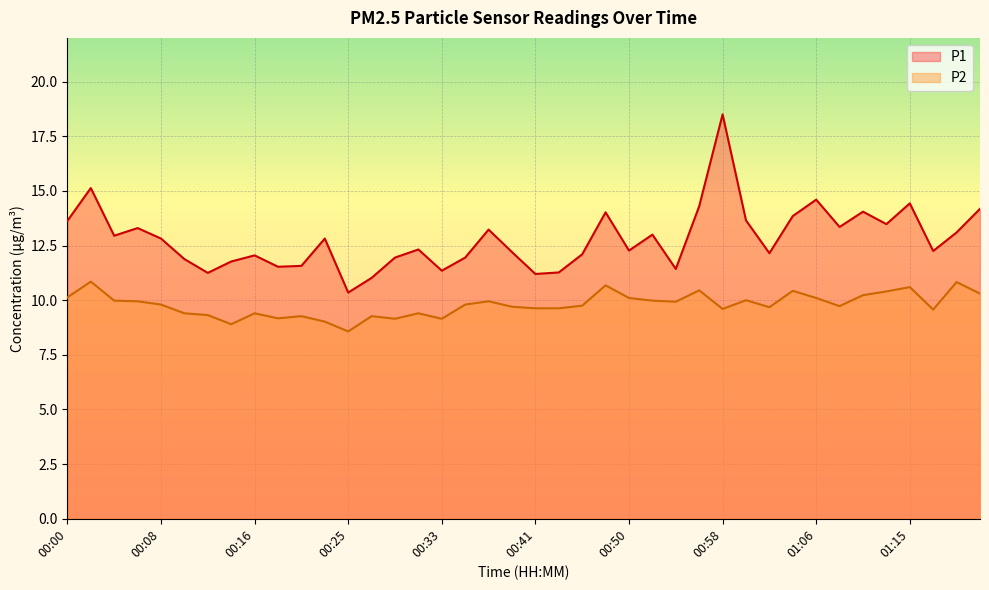

How many interior local valleys does the P2 series have?

10